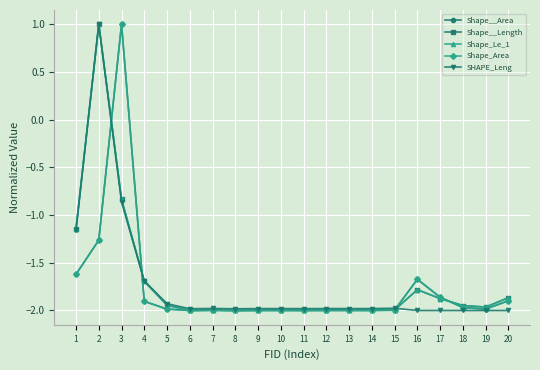

True or false: Shape__Length has a value of -2.0 at 11.

True